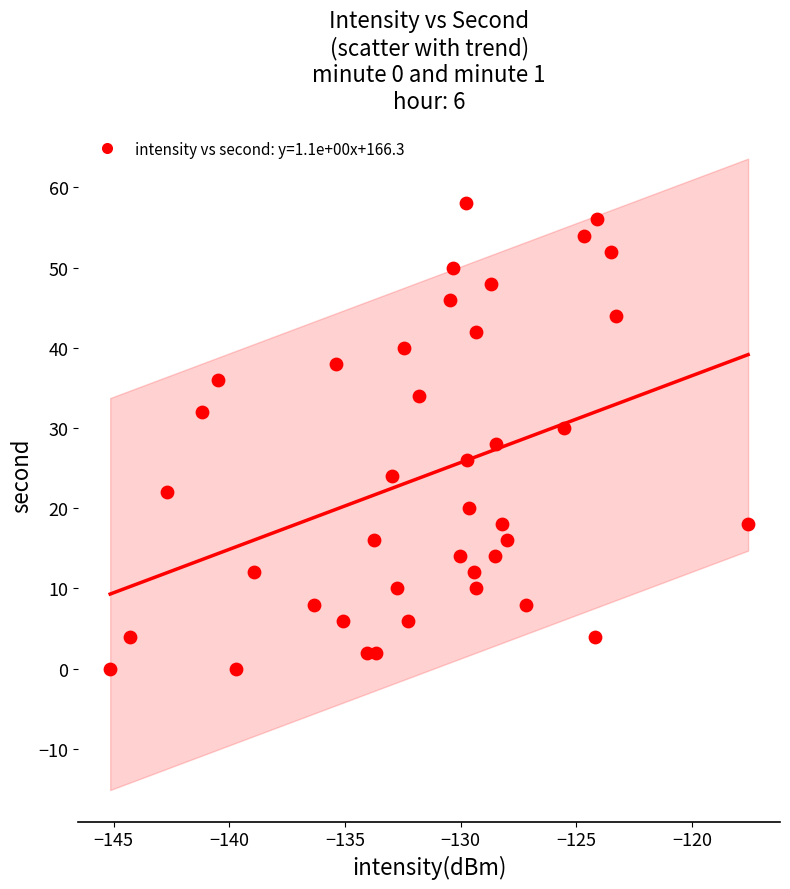

What is the range of Y values (max minus min)?

58